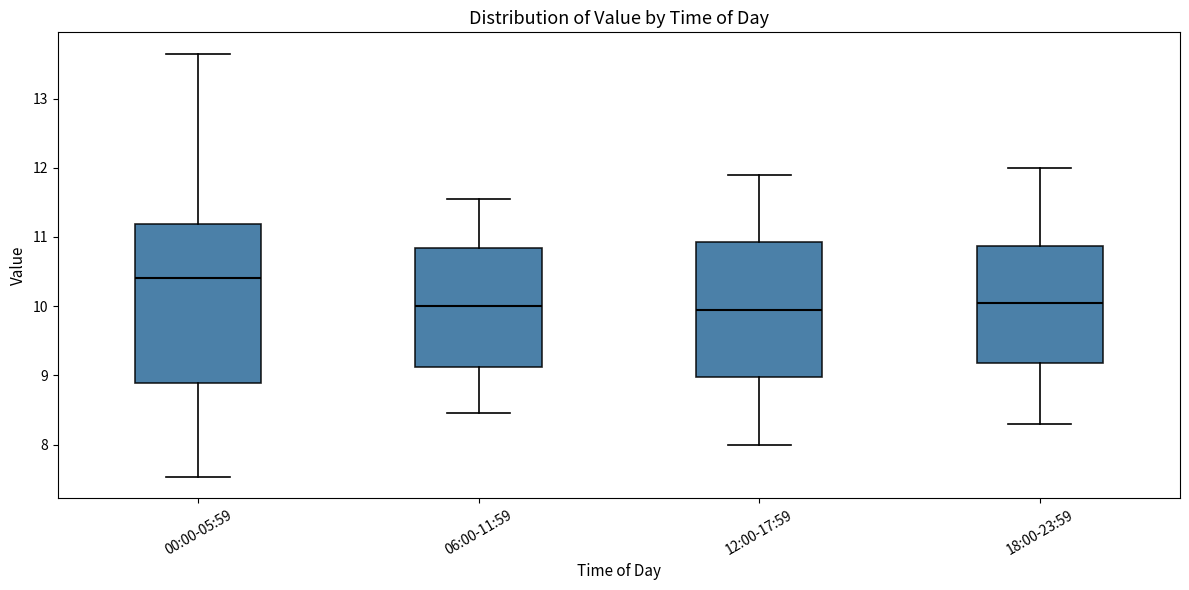

Where does the median line of the box for 18:00-23:59 sit on the y-axis? The values are not printed on the chart, so give them approximately, as read against the axis.

10.1